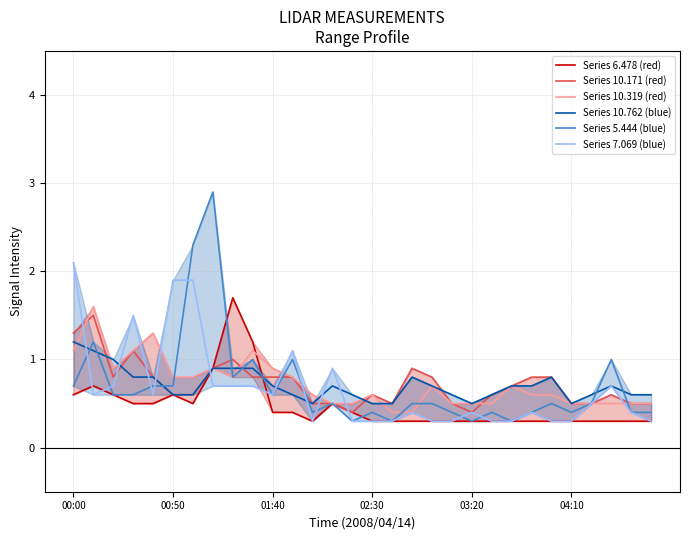

True or false: Series 7.069 (blue) and Series 5.444 (blue) intersect in this chart.

True